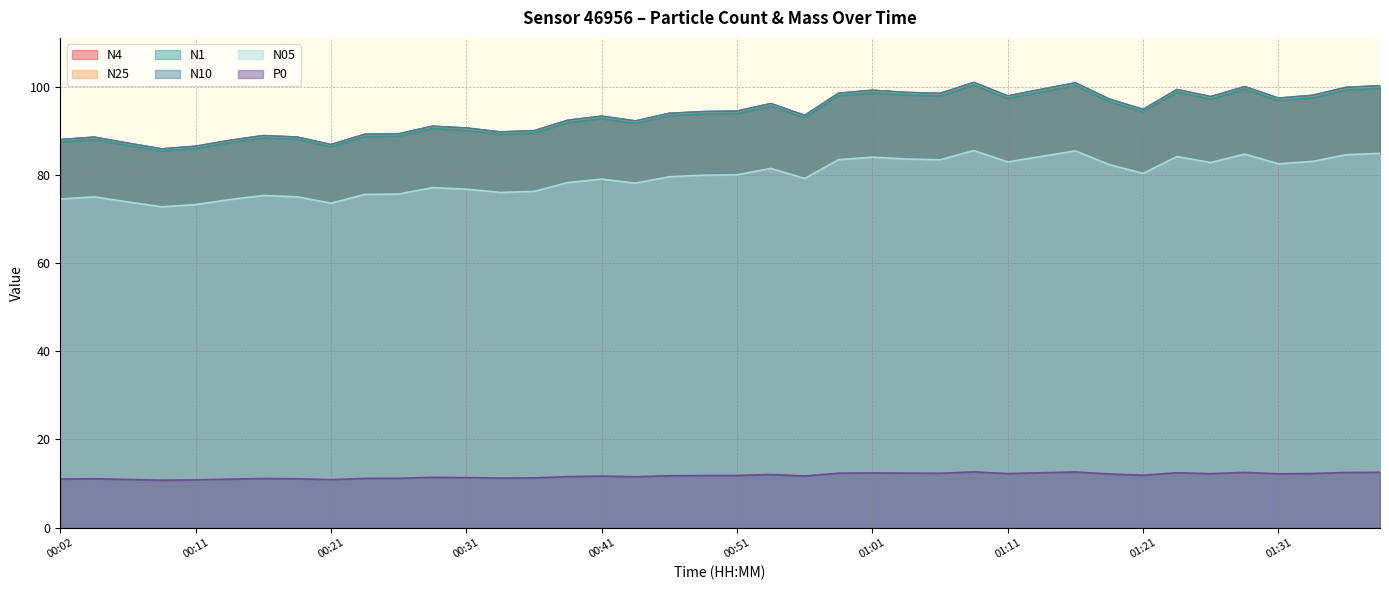

How many interior local valleys does the N05 series have?

10